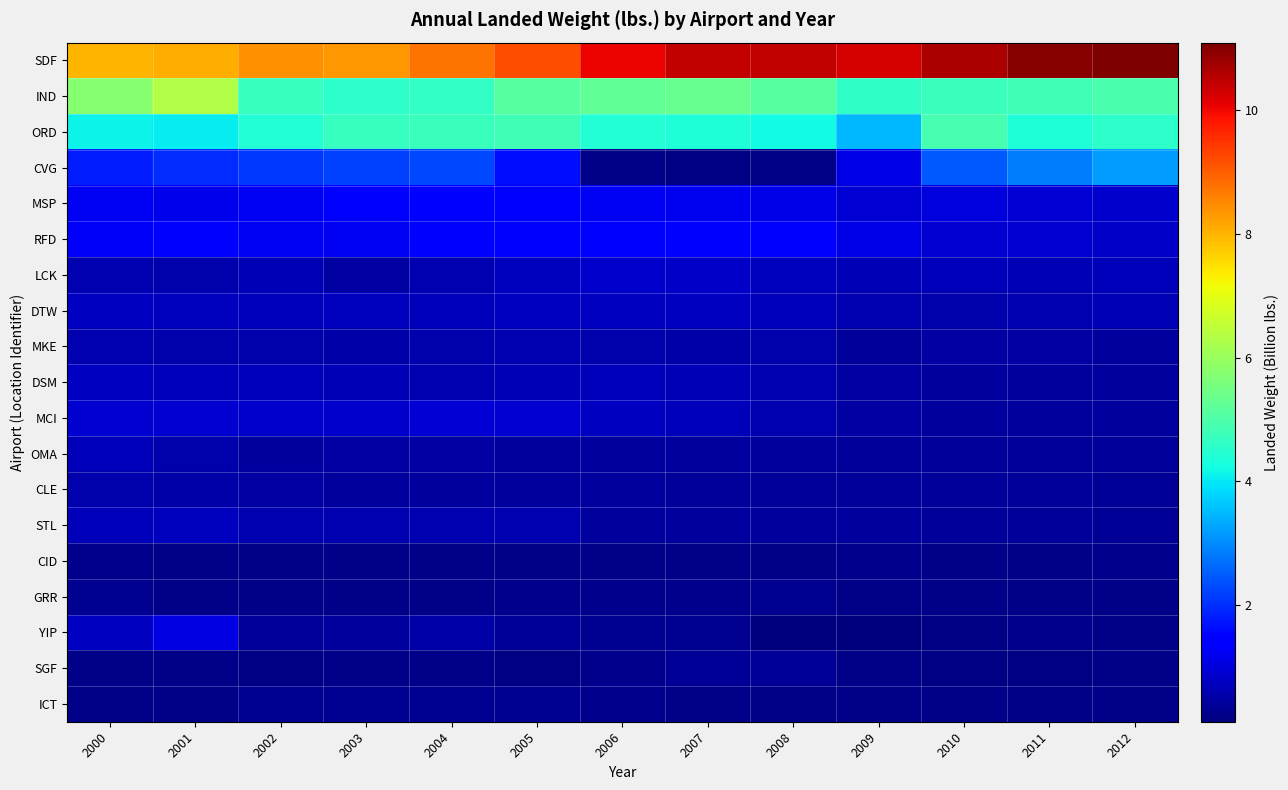

Reading right to left, transcribe all the data shown in this chart.

SDF: 2012=11.1	2011=11.0	2010=10.6	2009=10.3	2008=10.4	2007=10.4	2006=10.0	2005=9.2	2004=8.8	2003=8.3	2002=8.4	2001=8.1	2000=8.0
IND: 2012=4.9	2011=4.8	2010=4.7	2009=4.6	2008=5.1	2007=5.3	2006=5.3	2005=5.1	2004=4.6	2003=4.6	2002=4.7	2001=6.3	2000=5.8
ORD: 2012=4.6	2011=4.4	2010=4.9	2009=3.5	2008=4.2	2007=4.4	2006=4.4	2005=4.8	2004=4.7	2003=4.7	2002=4.4	2001=4.0	2000=4.1
CVG: 2012=3.2	2011=2.8	2010=2.4	2009=1.1	2008=0.2	2007=0.2	2006=0.2	2005=1.6	2004=2.3	2003=2.2	2002=2.1	2001=2.0	2000=1.8
MSP: 2012=0.9	2011=1.0	2010=1.0	2009=0.9	2008=1.1	2007=1.2	2006=1.2	2005=1.4	2004=1.4	2003=1.4	2002=1.2	2001=1.2	2000=1.2
RFD: 2012=0.8	2011=0.9	2010=0.9	2009=1.1	2008=1.4	2007=1.5	2006=1.4	2005=1.4	2004=1.4	2003=1.3	2002=1.3	2001=1.4	2000=1.3
LCK: 2012=0.7	2011=0.7	2010=0.7	2009=0.6	2008=0.7	2007=0.8	2006=0.9	2005=0.8	2004=0.6	2003=0.5	2002=0.7	2001=0.6	2000=0.6
DTW: 2012=0.7	2011=0.6	2010=0.6	2009=0.6	2008=0.7	2007=0.8	2006=0.8	2005=0.8	2004=0.7	2003=0.7	2002=0.7	2001=0.7	2000=0.8
MKE: 2012=0.4	2011=0.5	2010=0.5	2009=0.4	2008=0.6	2007=0.5	2006=0.6	2005=0.6	2004=0.6	2003=0.5	2002=0.6	2001=0.6	2000=0.6
DSM: 2012=0.4	2011=0.4	2010=0.4	2009=0.5	2008=0.6	2007=0.6	2006=0.7	2005=0.6	2004=0.6	2003=0.6	2002=0.7	2001=0.7	2000=0.8
MCI: 2012=0.4	2011=0.4	2010=0.4	2009=0.5	2008=0.6	2007=0.7	2006=0.8	2005=0.9	2004=0.9	2003=0.9	2002=0.9	2001=0.9	2000=0.9
OMA: 2012=0.4	2011=0.4	2010=0.4	2009=0.4	2008=0.4	2007=0.5	2006=0.4	2005=0.5	2004=0.5	2003=0.5	2002=0.4	2001=0.6	2000=0.7
CLE: 2012=0.4	2011=0.4	2010=0.4	2009=0.4	2008=0.4	2007=0.4	2006=0.4	2005=0.4	2004=0.4	2003=0.4	2002=0.5	2001=0.5	2000=0.6
STL: 2012=0.3	2011=0.4	2010=0.4	2009=0.4	2008=0.4	2007=0.4	2006=0.5	2005=0.6	2004=0.6	2003=0.6	2002=0.6	2001=0.7	2000=0.7
CID: 2012=0.3	2011=0.2	2010=0.2	2009=0.2	2008=0.2	2007=0.2	2006=0.2	2005=0.2	2004=0.2	2003=0.2	2002=0.2	2001=0.2	2000=0.3
GRR: 2012=0.2	2011=0.2	2010=0.2	2009=0.2	2008=0.3	2007=0.3	2006=0.2	2005=0.2	2004=0.2	2003=0.2	2002=0.2	2001=0.2	2000=0.3
YIP: 2012=0.2	2011=0.2	2010=0.2	2009=0.1	2008=0.2	2007=0.3	2006=0.3	2005=0.3	2004=0.5	2003=0.4	2002=0.4	2001=1.1	2000=0.8
SGF: 2012=0.2	2011=0.2	2010=0.2	2009=0.2	2008=0.3	2007=0.3	2006=0.3	2005=0.2	2004=0.2	2003=0.2	2002=0.2	2001=0.2	2000=0.2
ICT: 2012=0.2	2011=0.2	2010=0.2	2009=0.2	2008=0.2	2007=0.2	2006=0.2	2005=0.3	2004=0.3	2003=0.3	2002=0.3	2001=0.2	2000=0.2